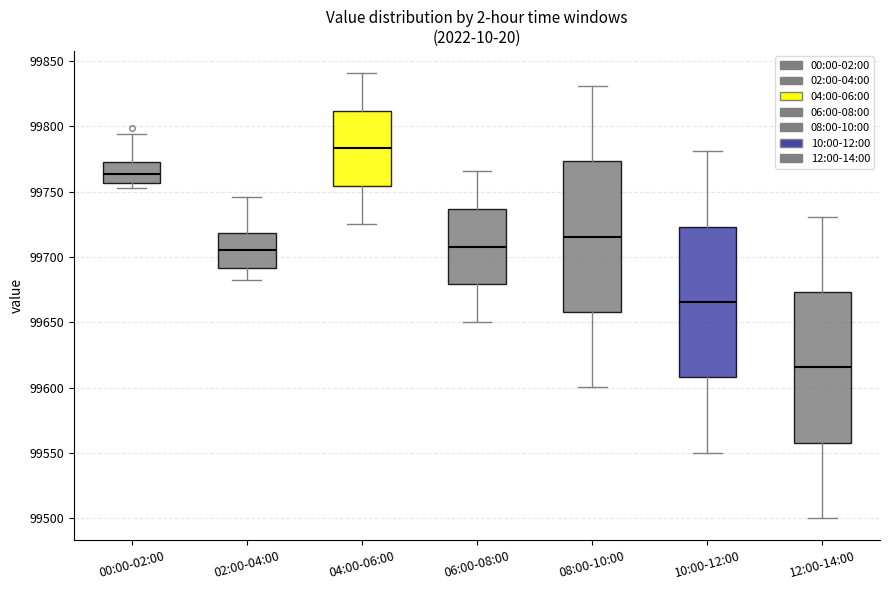

Reading left to right, transcribe this box plot: for each box, give where its median line is, the range the box spans, and where its two whiskers end, as read against the y-axis. The values are not printed on the chart, so give them approximately, as read against the axis.

00:00-02:00: median 99765, box 99755 to 99775, whiskers 99755 (just below the box's lower edge) to 99795
02:00-04:00: median 99705, box 99690 to 99720, whiskers 99685 to 99745
04:00-06:00: median 99785, box 99755 to 99810, whiskers 99725 to 99840
06:00-08:00: median 99710, box 99680 to 99735, whiskers 99650 to 99765
08:00-10:00: median 99715, box 99660 to 99775, whiskers 99600 to 99830
10:00-12:00: median 99665, box 99610 to 99725, whiskers 99550 to 99780
12:00-14:00: median 99615, box 99560 to 99675, whiskers 99500 to 99730